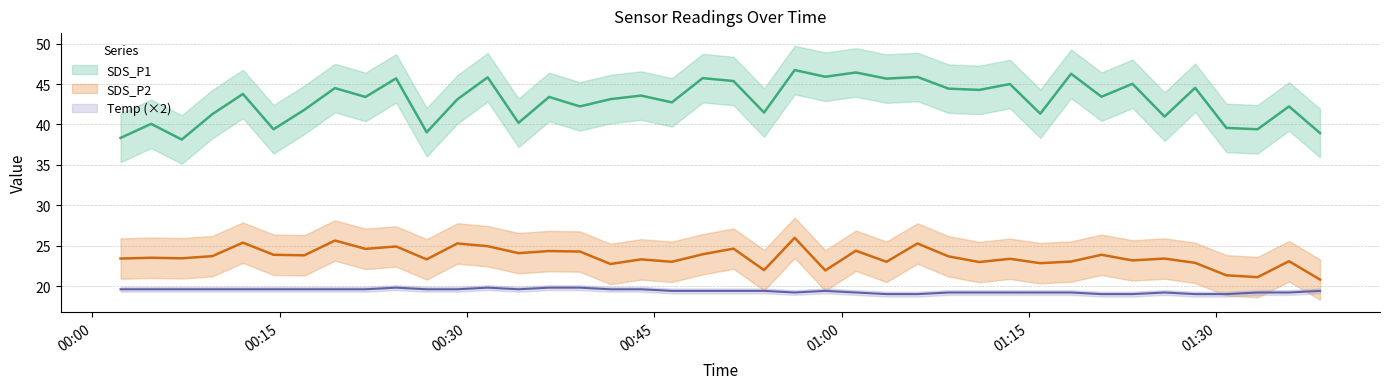

What is the average value of the SDS_P2 series?

23.6